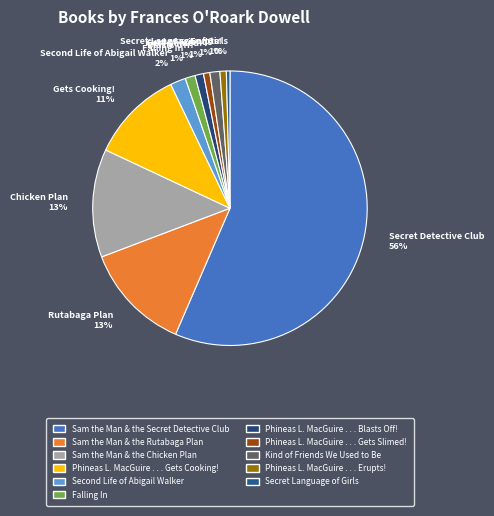

Is there a majority slice in this chart?

Yes